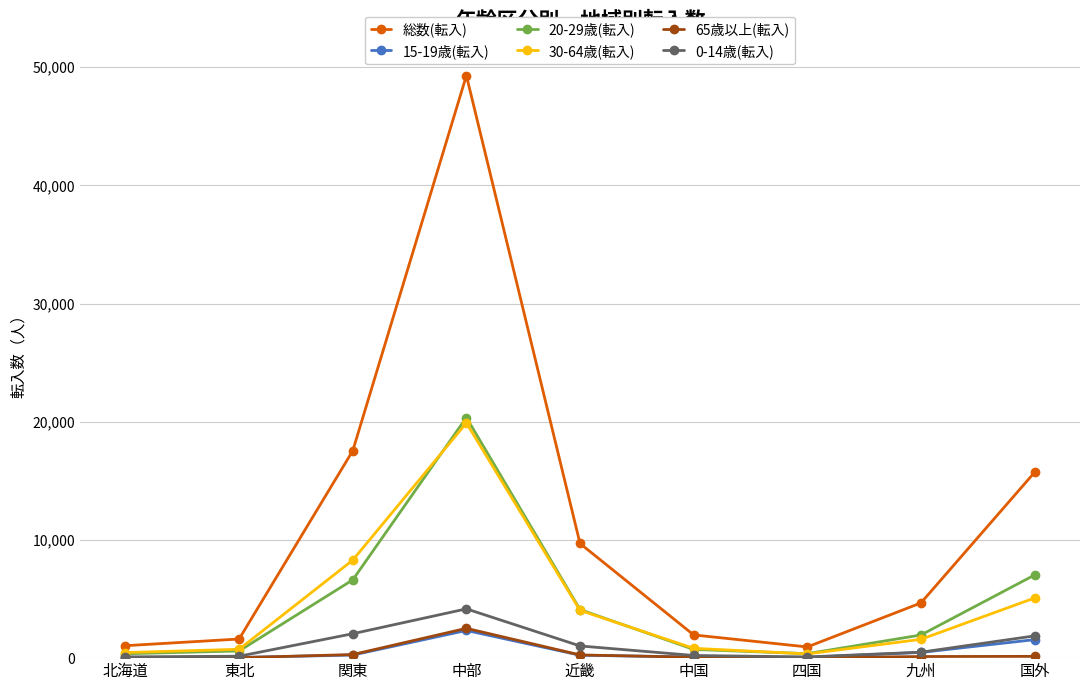

Which category has the highest value in the 65歳以上(転入) series?

中部